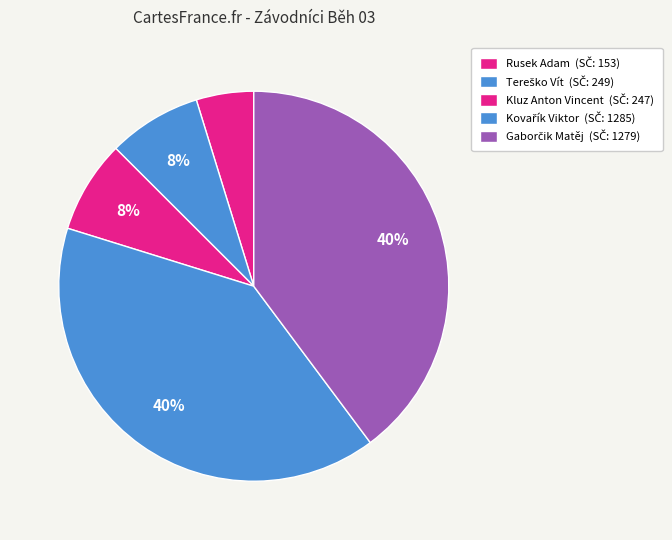

Between Kovařík Viktor and Rusek Adam, which is larger?

Kovařík Viktor